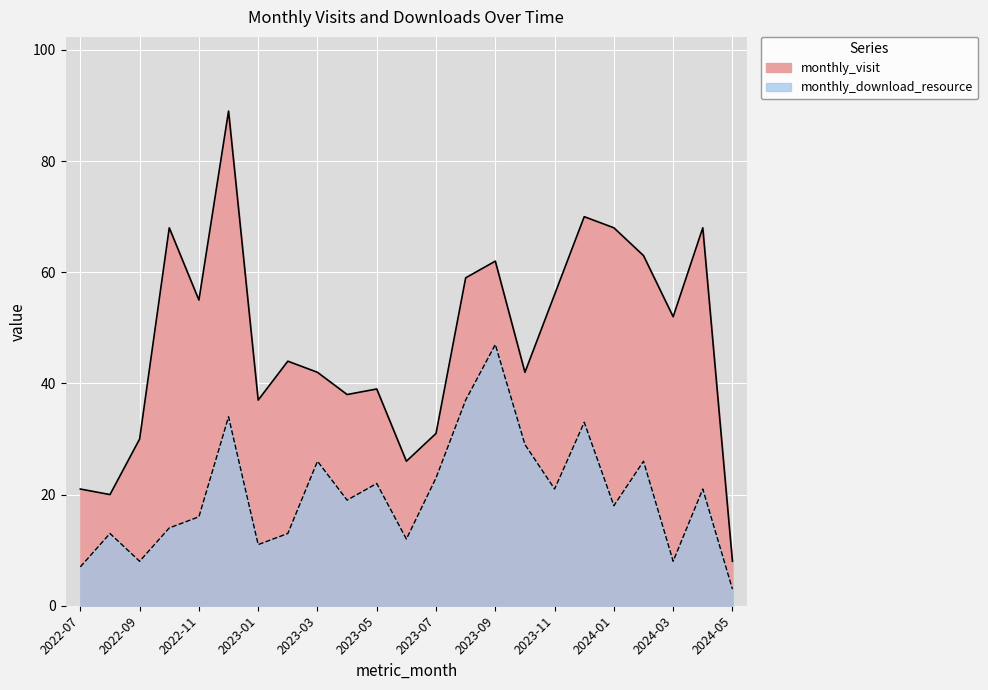

What is the label of the 17th point from the left?

2023-11